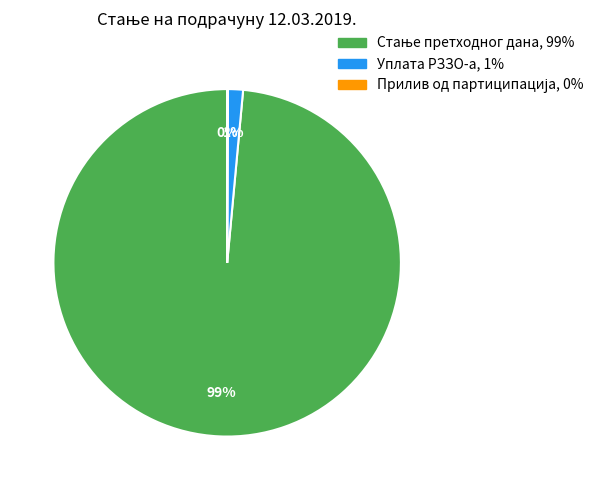

To the nearest percent, what is the average slice percentage?

33%